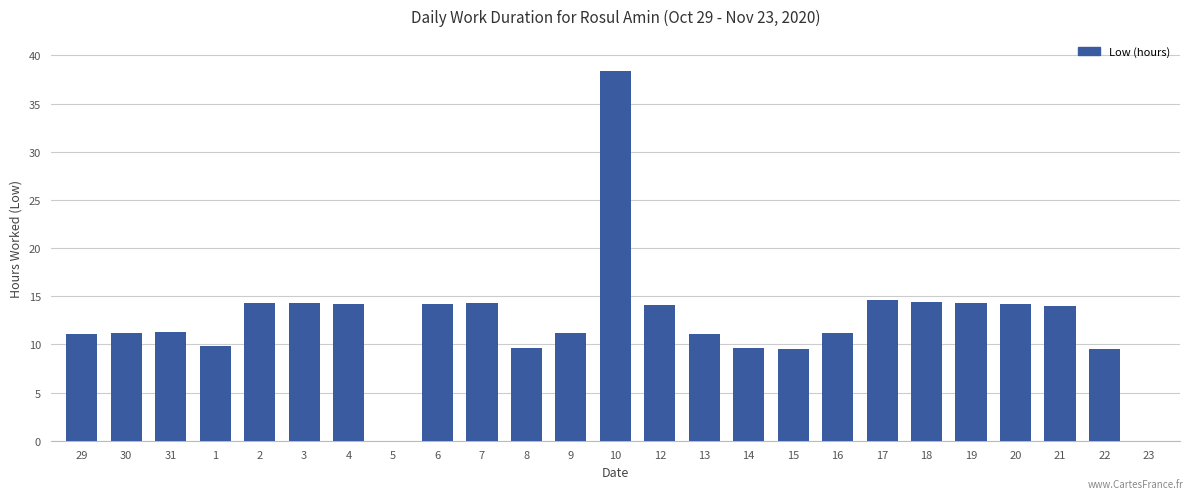

What is the change in value from 6 to 21?

-0.1